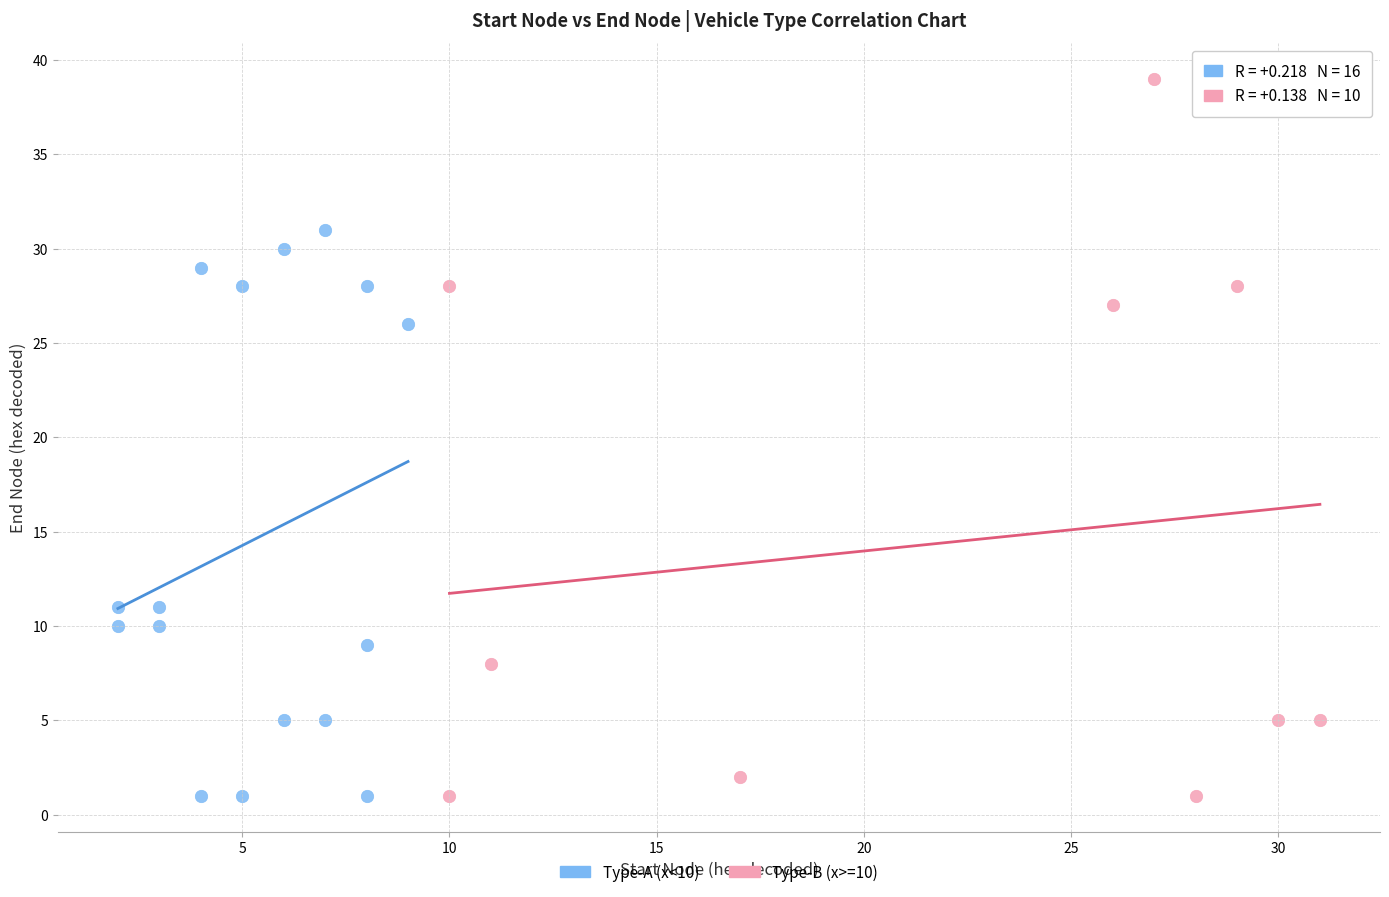

Which series reaches the maximum Y coordinate?

Type-B (x>=10)